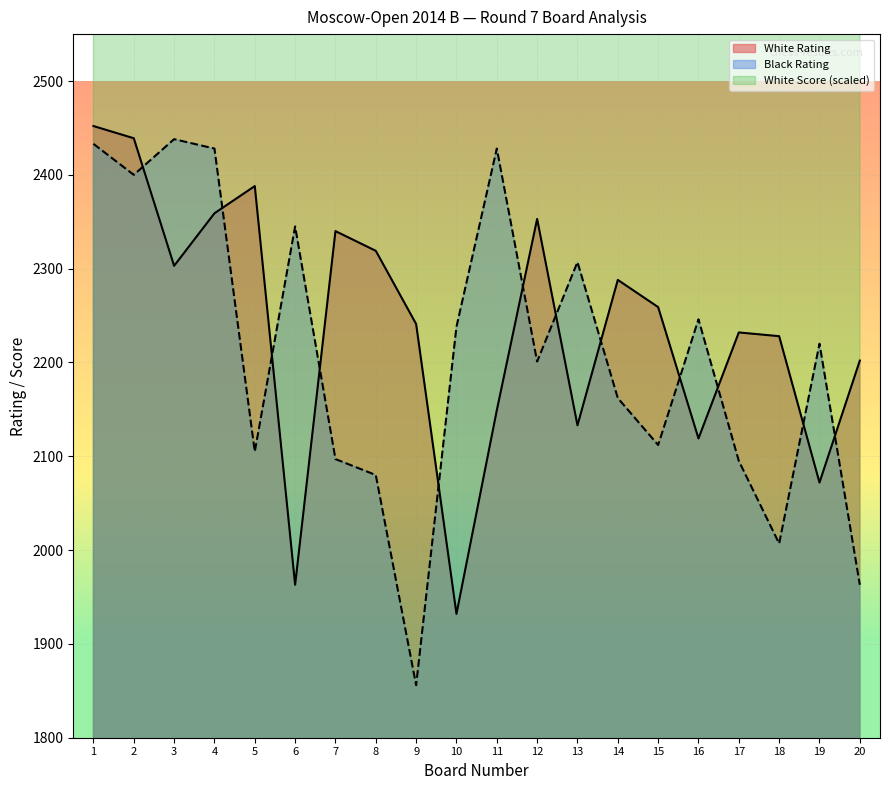

In White Rating, how many points are lower than both neighbors (excluding endpoints)?

6